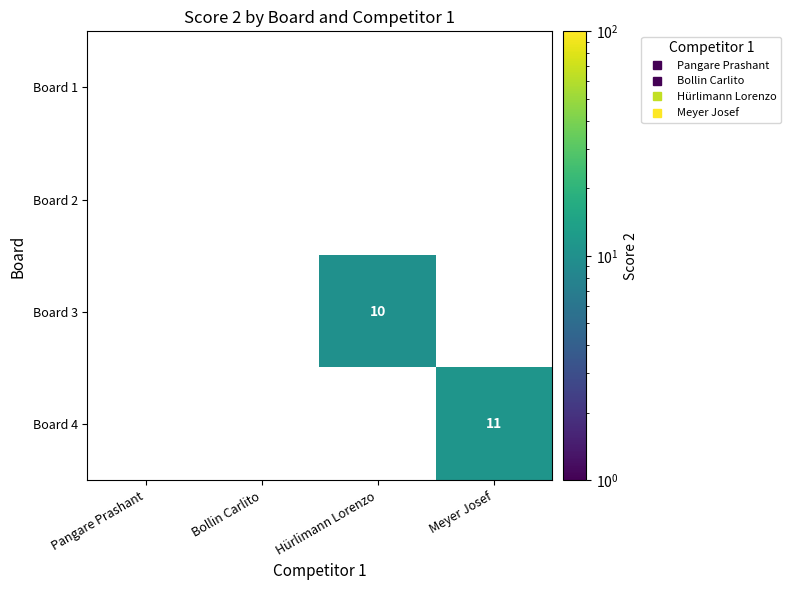

Which series has the largest range (max minus min)?

Board 4